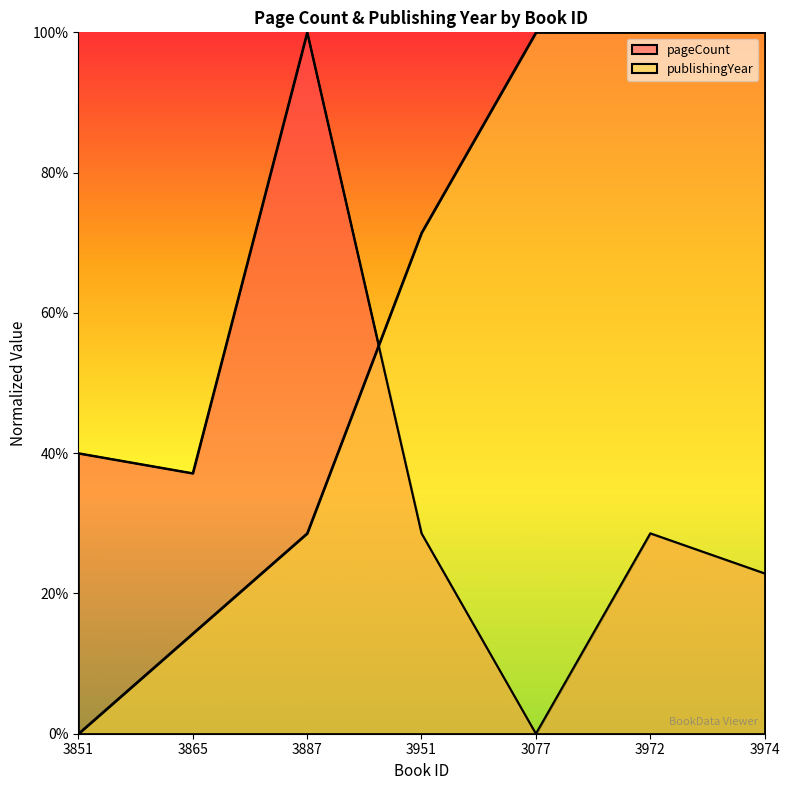

What is the difference between the second highest and minimum values in the publishingYear series?

1.0